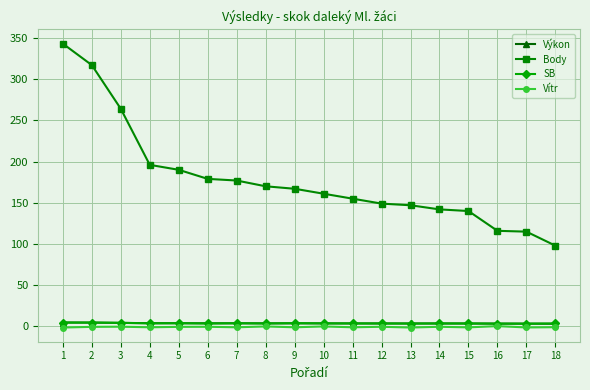

True or false: SB and Vítr intersect in this chart.

False